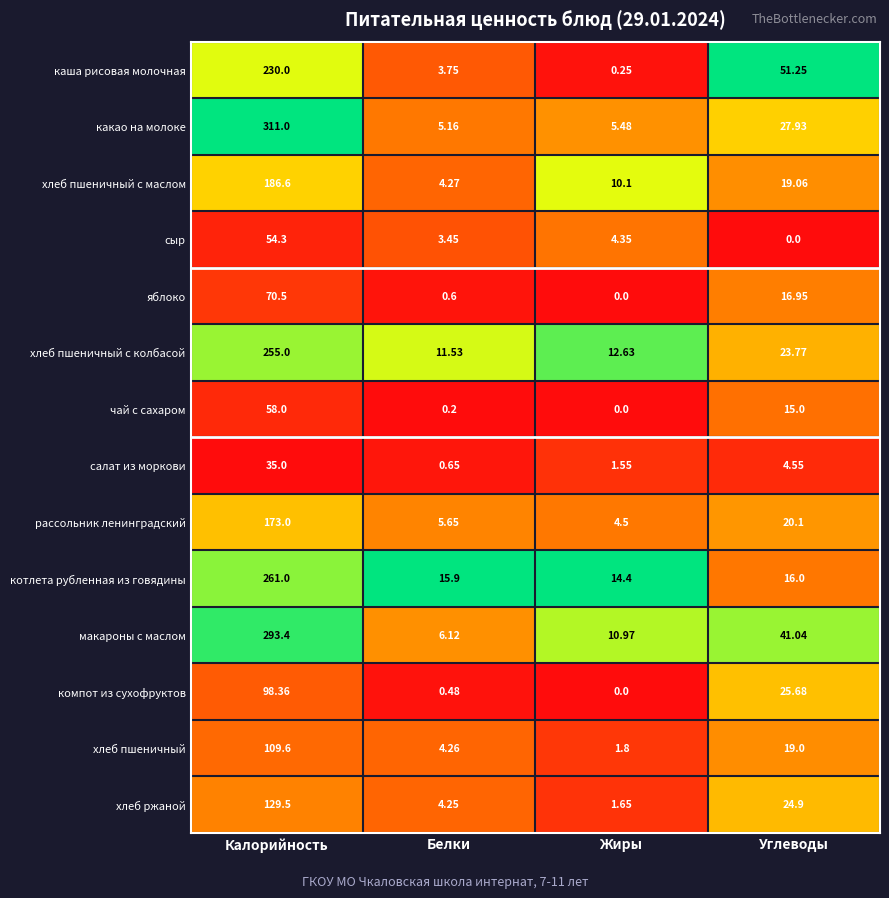

Count the number of data series in this chart.

14